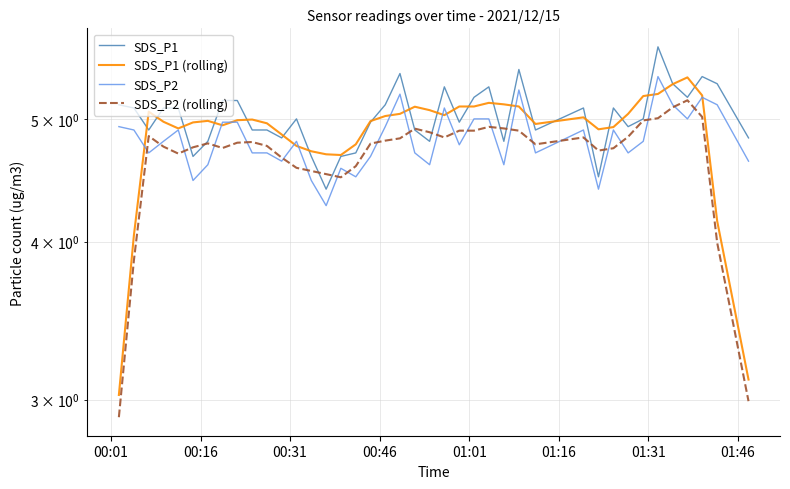

The value of SDS_P2 (rolling) at 39 is 1.1. True or false?

False